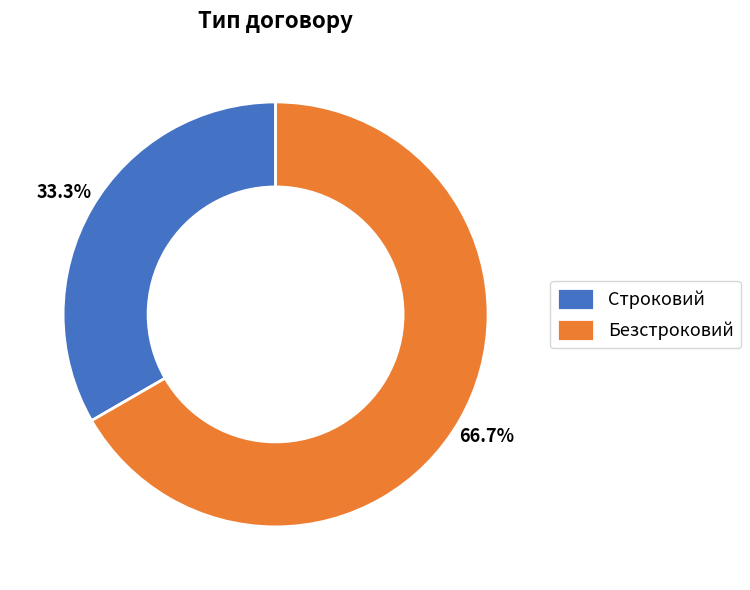

How many segments does this pie chart have?

2